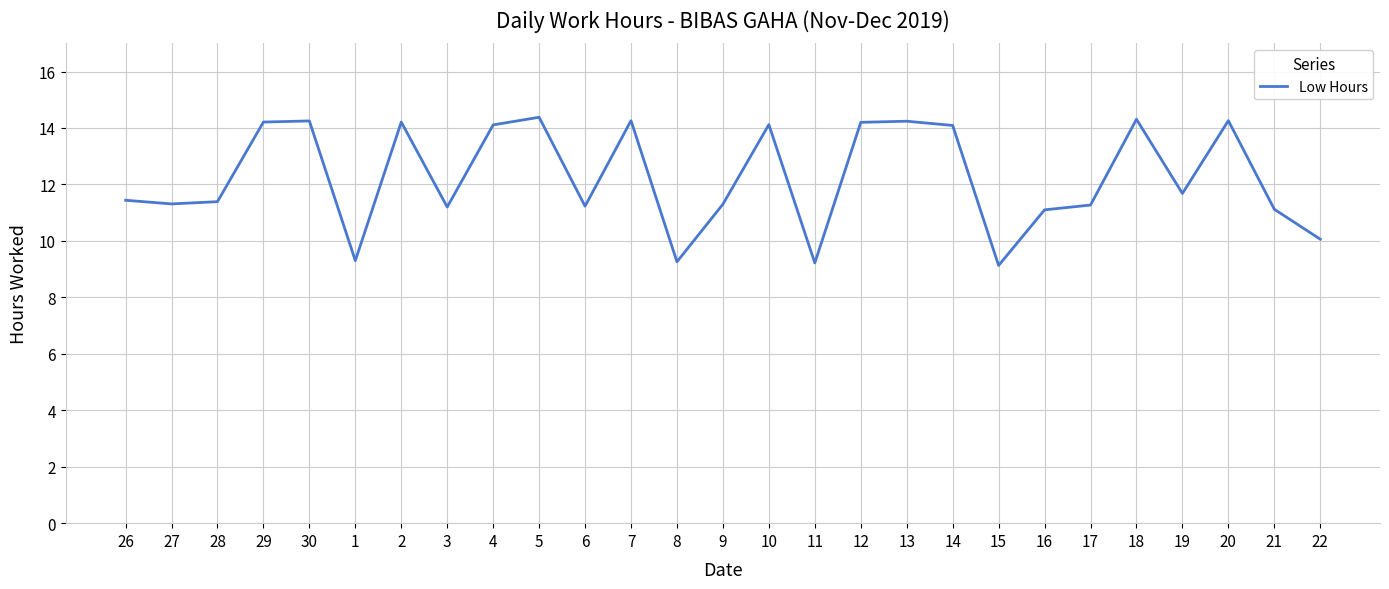

What position from the left is 2?

7